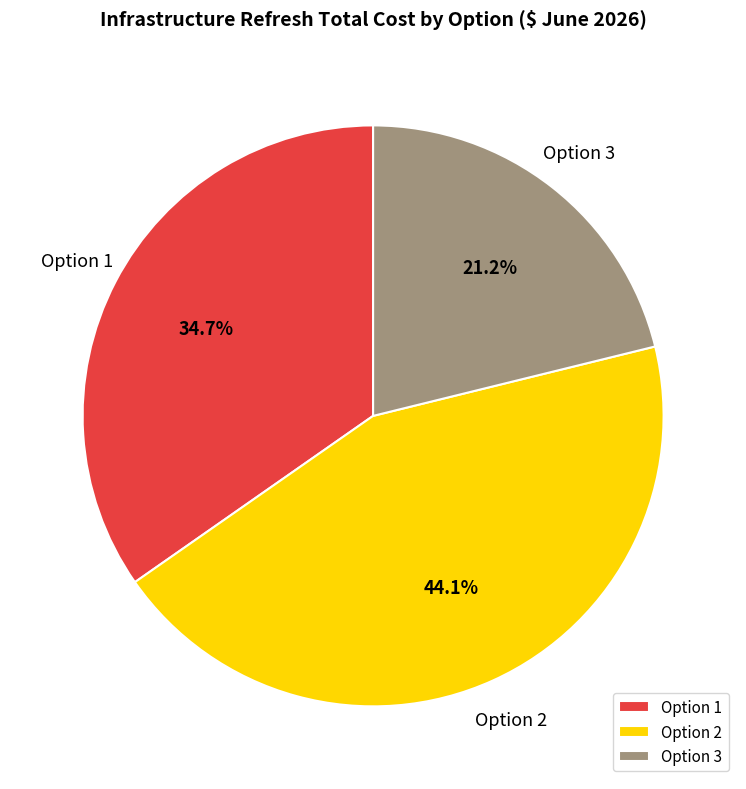

To the nearest percent, what is the difference between the largest and smallest slice percentages?

23%